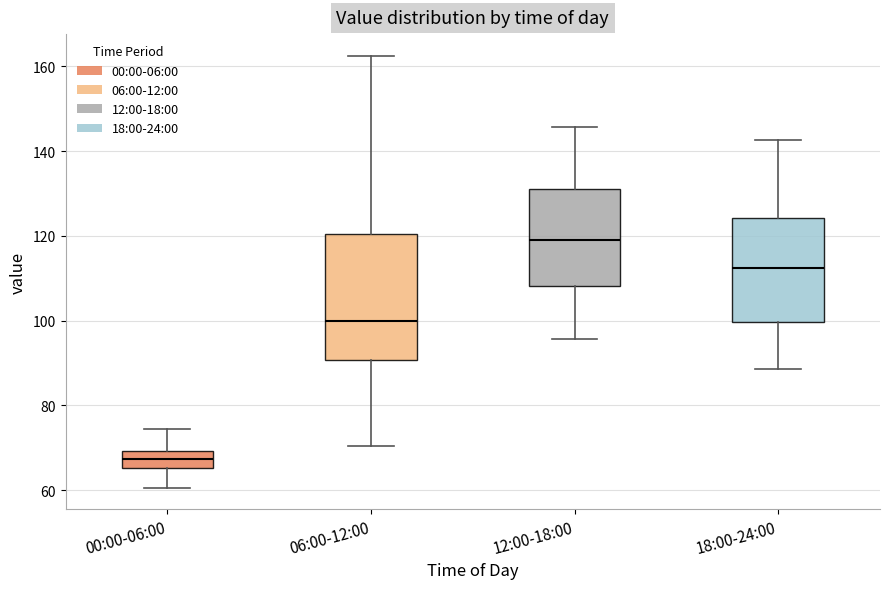

Where does the median line of the box for 00:00-06:00 sit on the y-axis? The values are not printed on the chart, so give them approximately, as read against the axis.

68